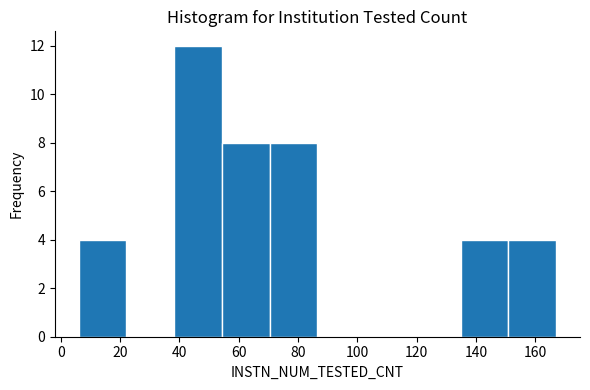

Over which range of the x-axis is the bar tallest?

38 to 54